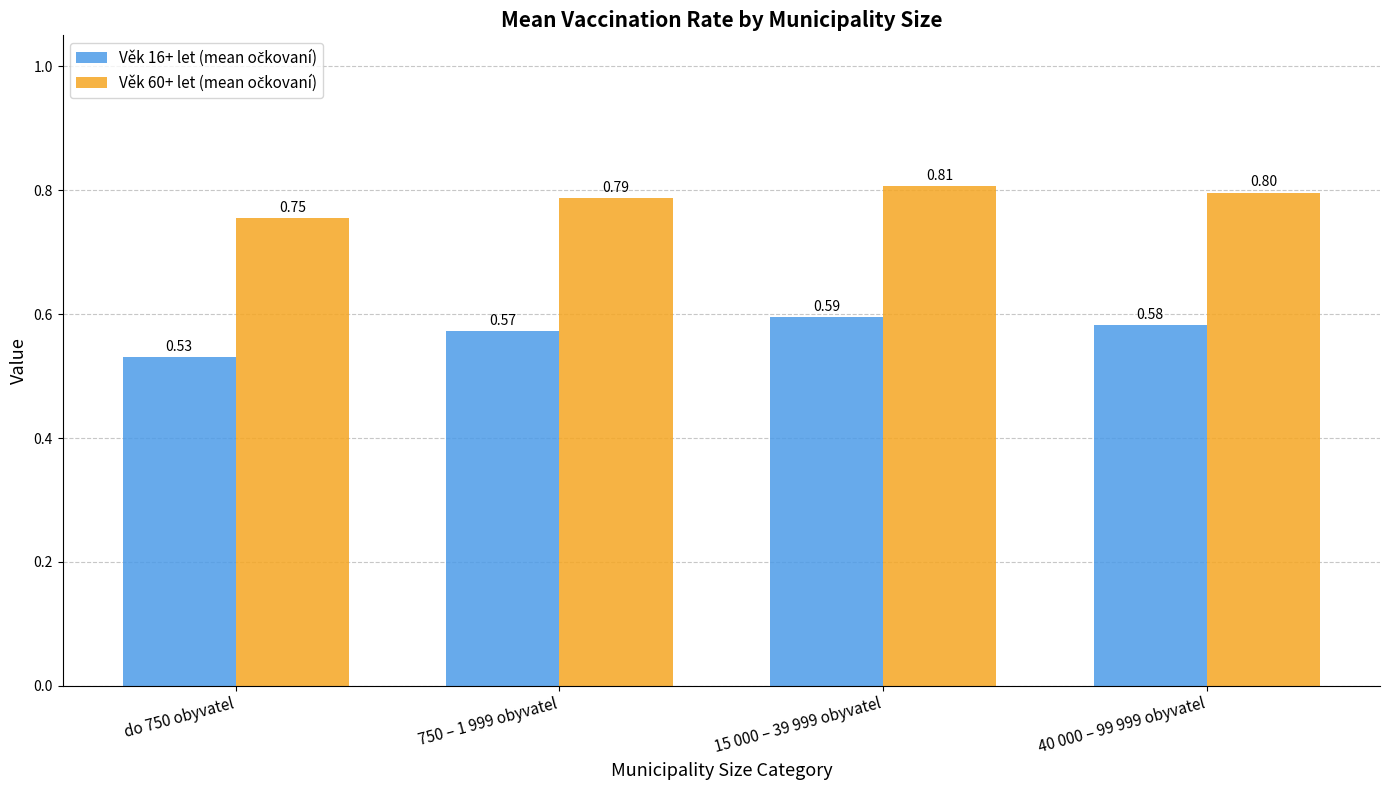

At how many categories does at least one series exceed 0?

4